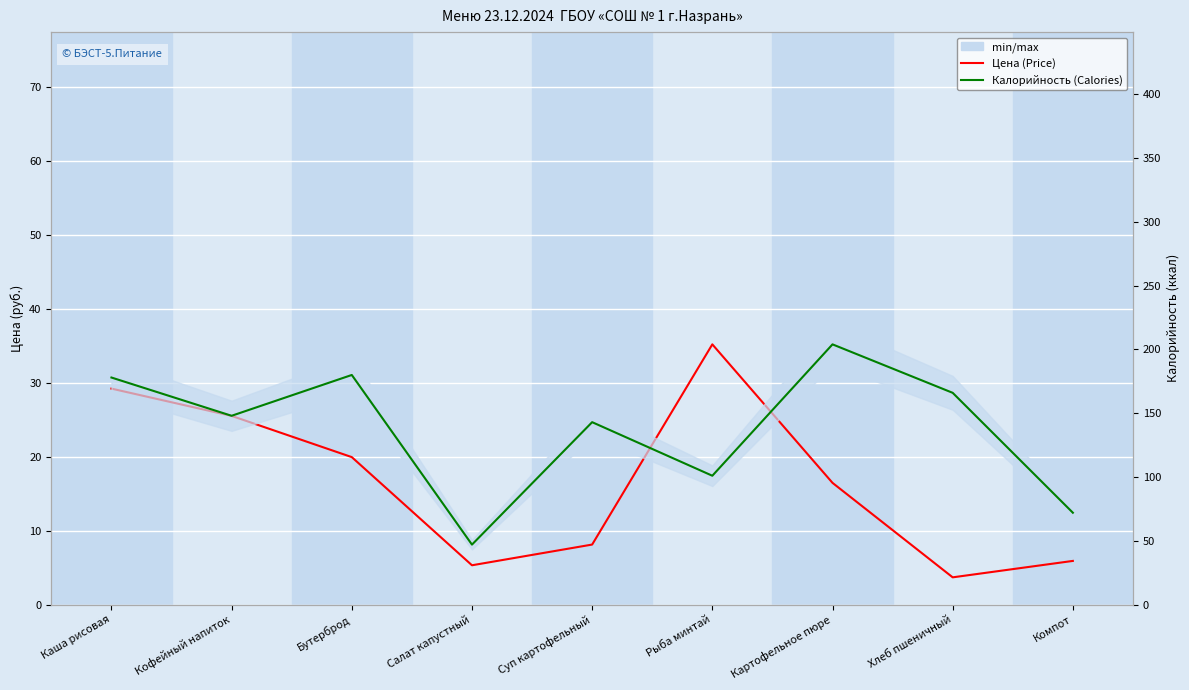

Reading right to left, list all the values displayed in this chart.

Цена (Price): Компот=5.9	Хлеб пшеничный=3.7	Картофельное пюре=16.4	Рыба минтай=35.2	Суп картофельный=8.1	Салат капустный=5.3	Бутерброд=19.9	Кофейный напиток=25.5	Каша рисовая=29.2
Калорийность (Calories): Компот=72.0	Хлеб пшеничный=166.0	Картофельное пюре=204.0	Рыба минтай=101.0	Суп картофельный=143.0	Салат капустный=47.0	Бутерброд=180.0	Кофейный напиток=148.0	Каша рисовая=178.0